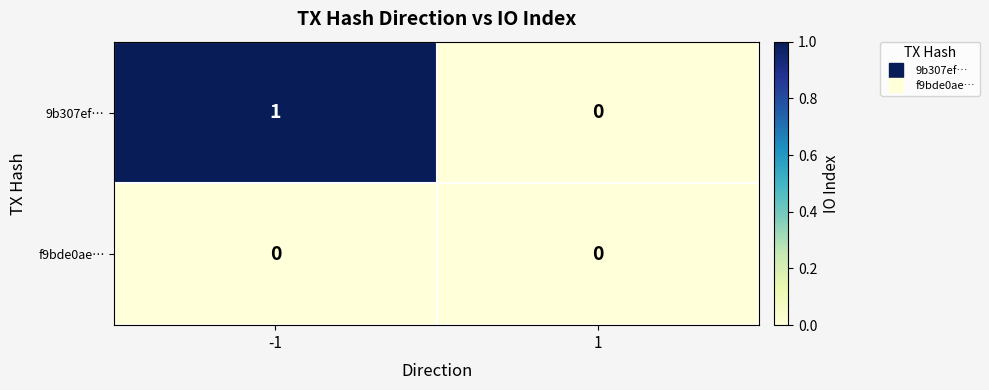

Is the value of f9bde0ae… at -1 greater than the value of 9b307ef… at -1?

No